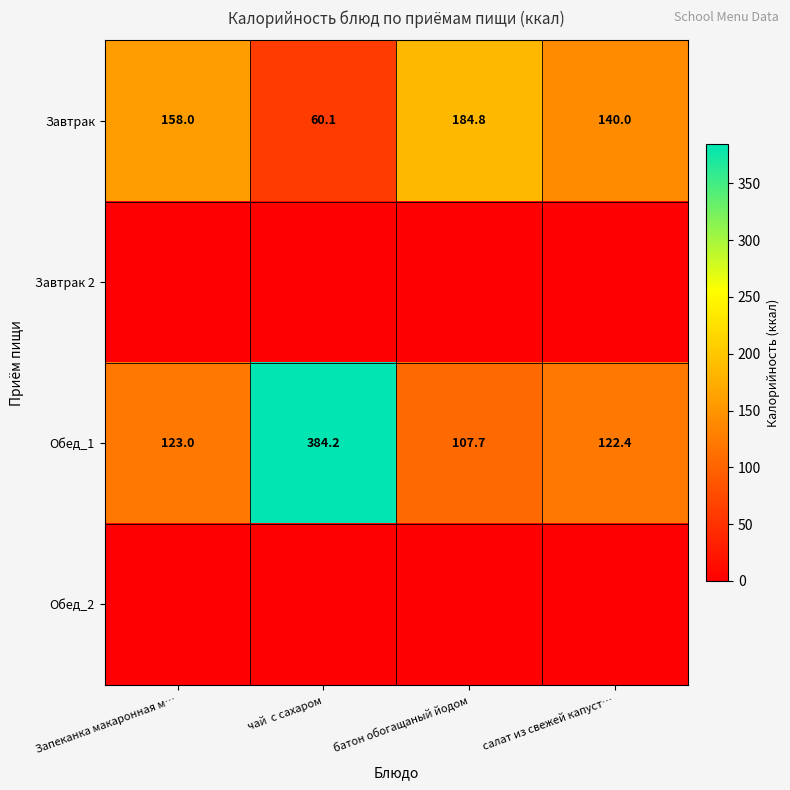

At which label is Завтрак closest to 122?

салат из свежей капуст…